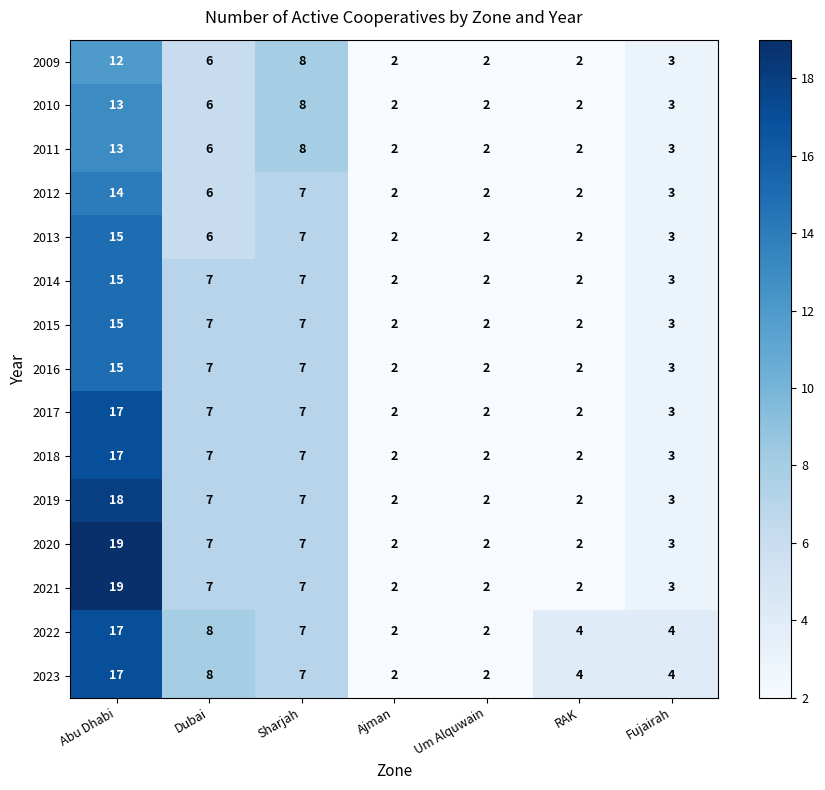

At which label does 2015 first exceed 3?

Abu Dhabi